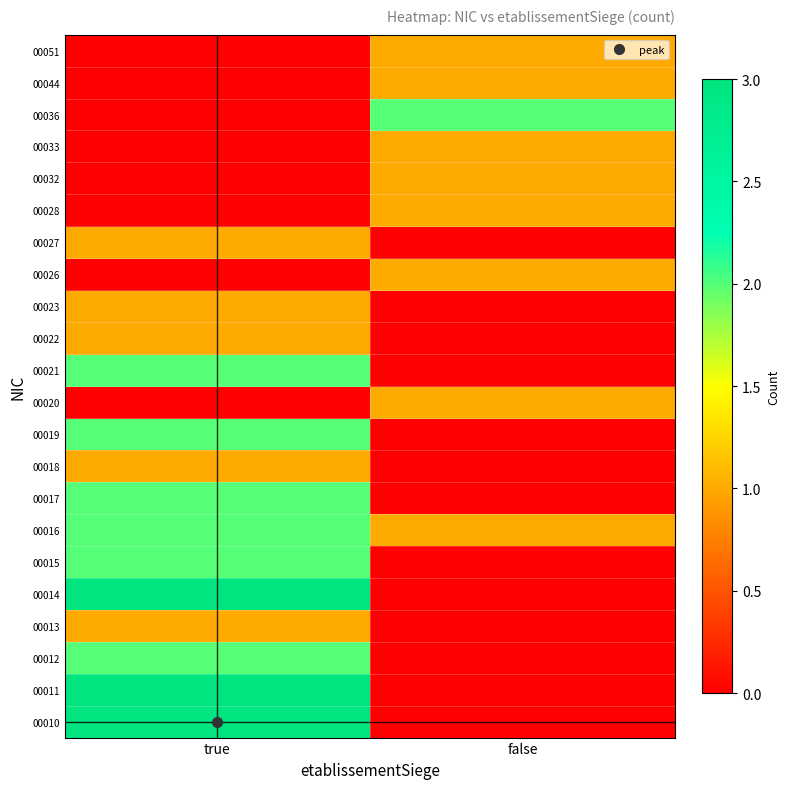

Between false and true, which is larger?

true